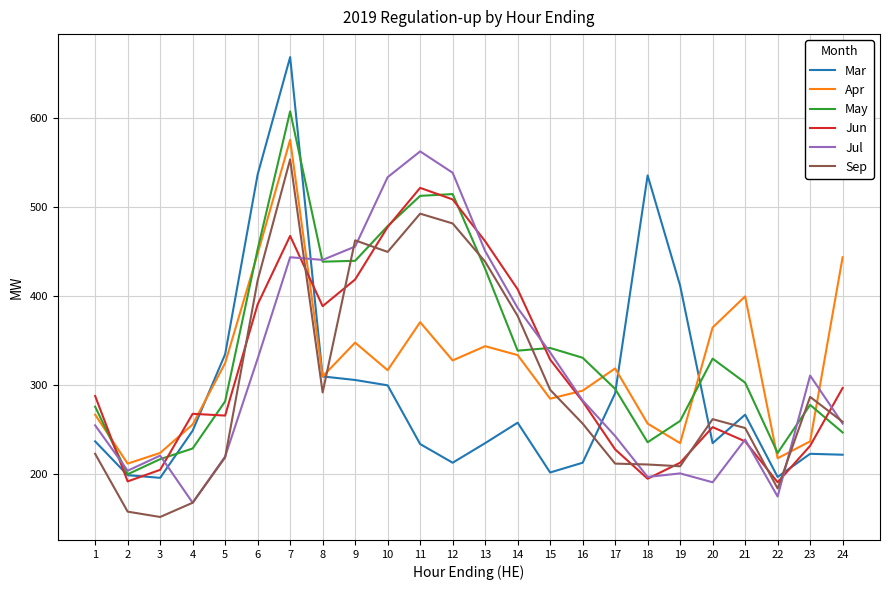

Which series has the widest spread of values?

Mar